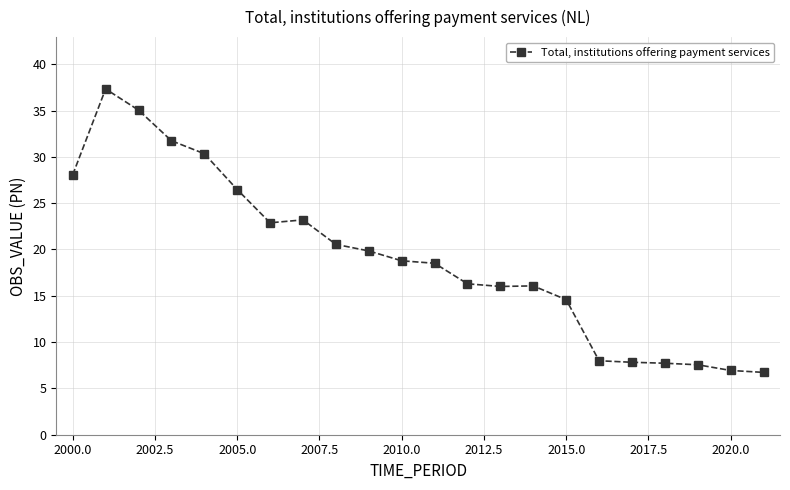

True or false: the data has more than 0 interior local peaks.

True